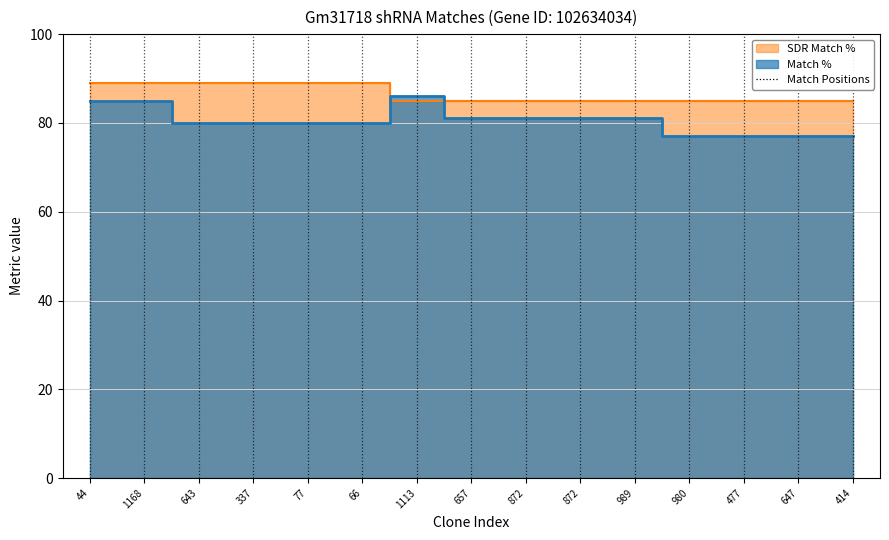

What is the sum of the Match % values at 77 and 980?

157